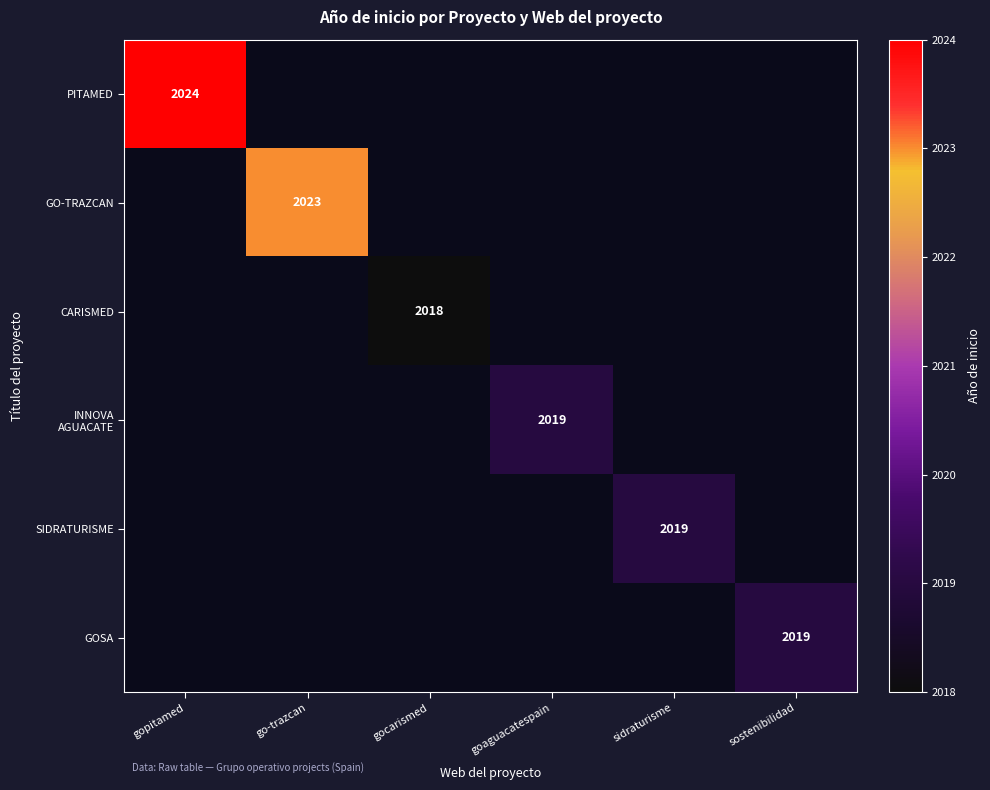

Is the value of INNOVA AGUACATE at sostenibilidad greater than the value of GOSA at gopitamed?

No